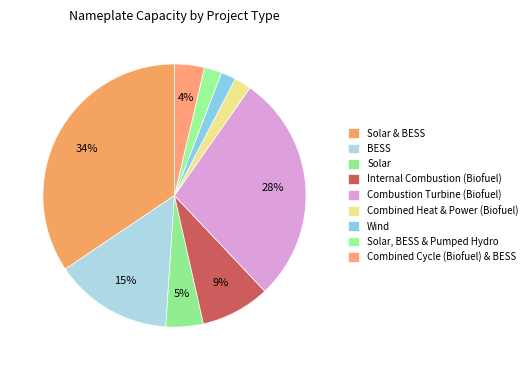

Rank the categories by value from highest to lowest.

Solar & BESS, Combustion Turbine (Biofuel), BESS, Internal Combustion Engines (Biofuel), Solar, Combined Cycle (Biofuel) & BESS, Solar, BESS, & Pumped Hydro, Combined heat & power (biofuel), Wind